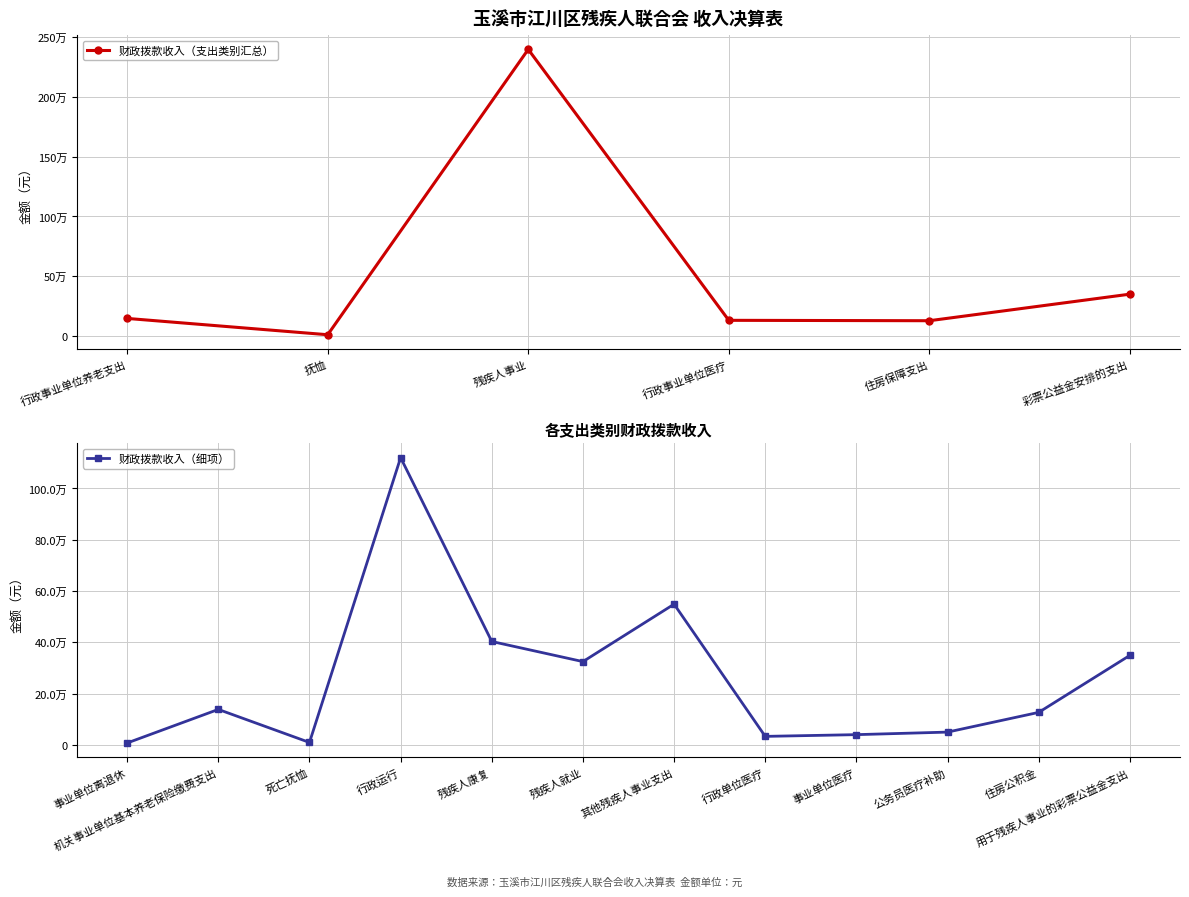

Which has a higher value, 行政事业单位医疗 or 行政事业单位养老支出?

行政事业单位养老支出